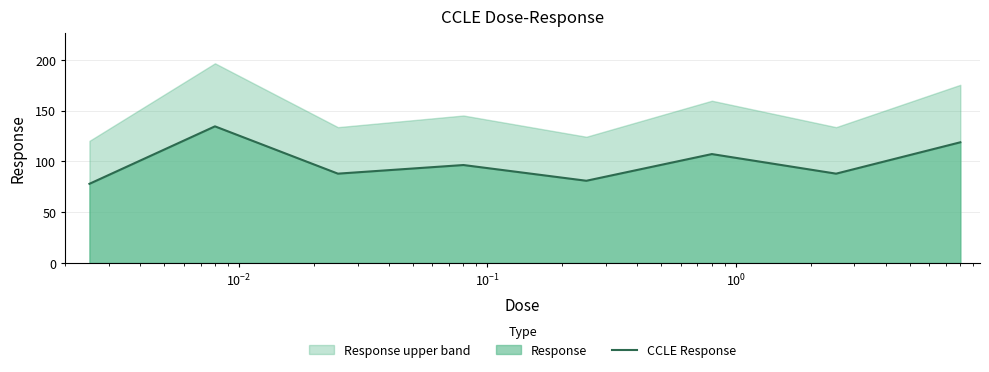

What is the sum of all values?

792.3